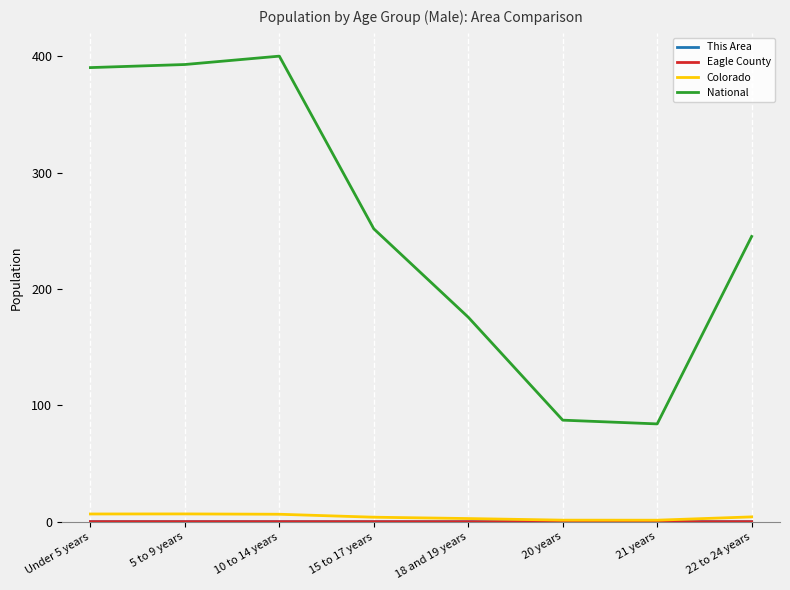

Does the chart display data point markers on the line(s)?

No